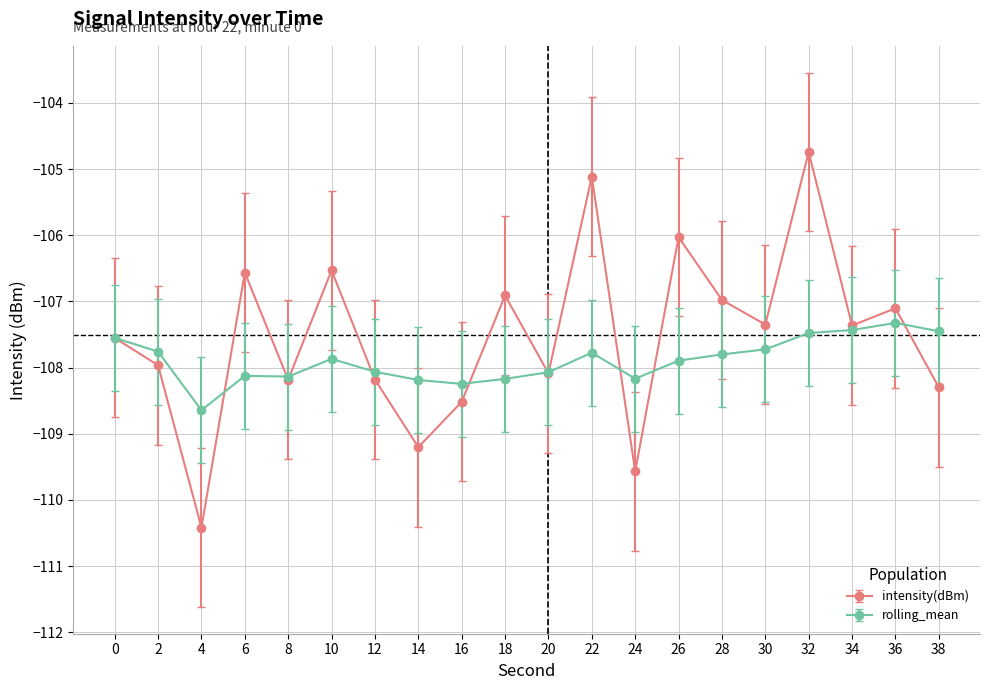

What is the average value of the rolling_mean series?

-107.9